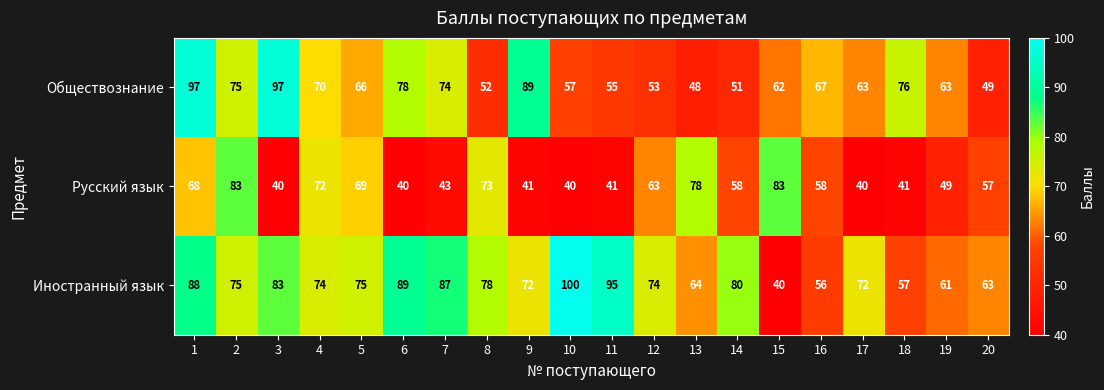

At which category is the sum across all series the highest?

1